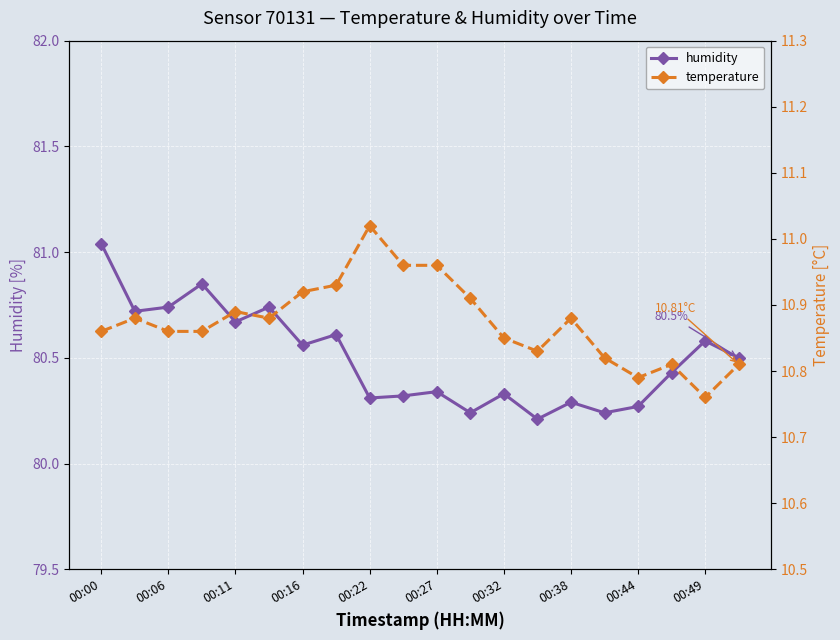

What is the sum of all temperature values?

217.5